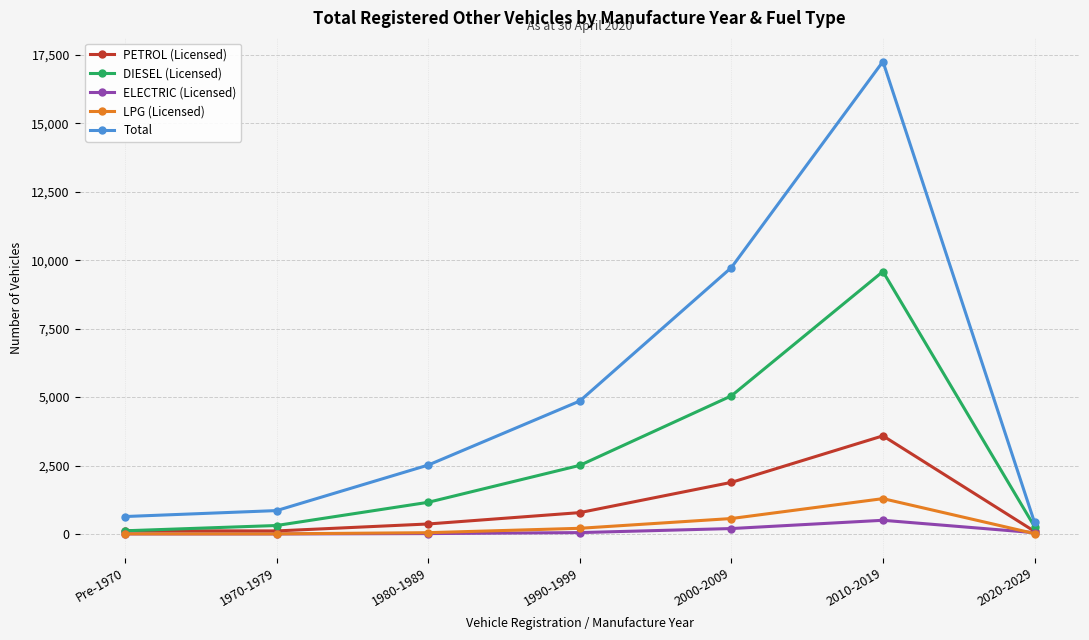

Read the ELECTRIC (Licensed) value at 1980-1989, to the nearest 10.

10